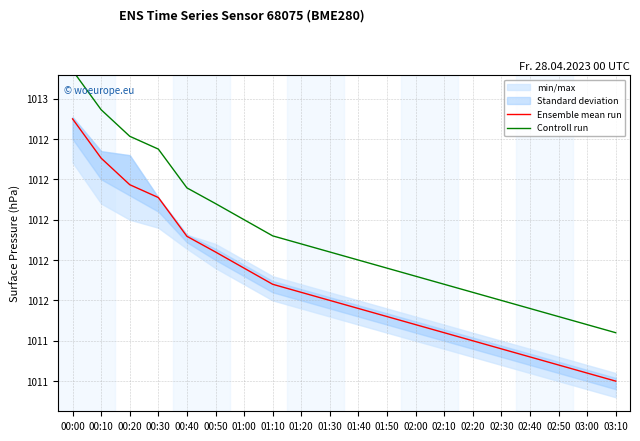

At which category does the chart reach its minimum across all series?

03:10